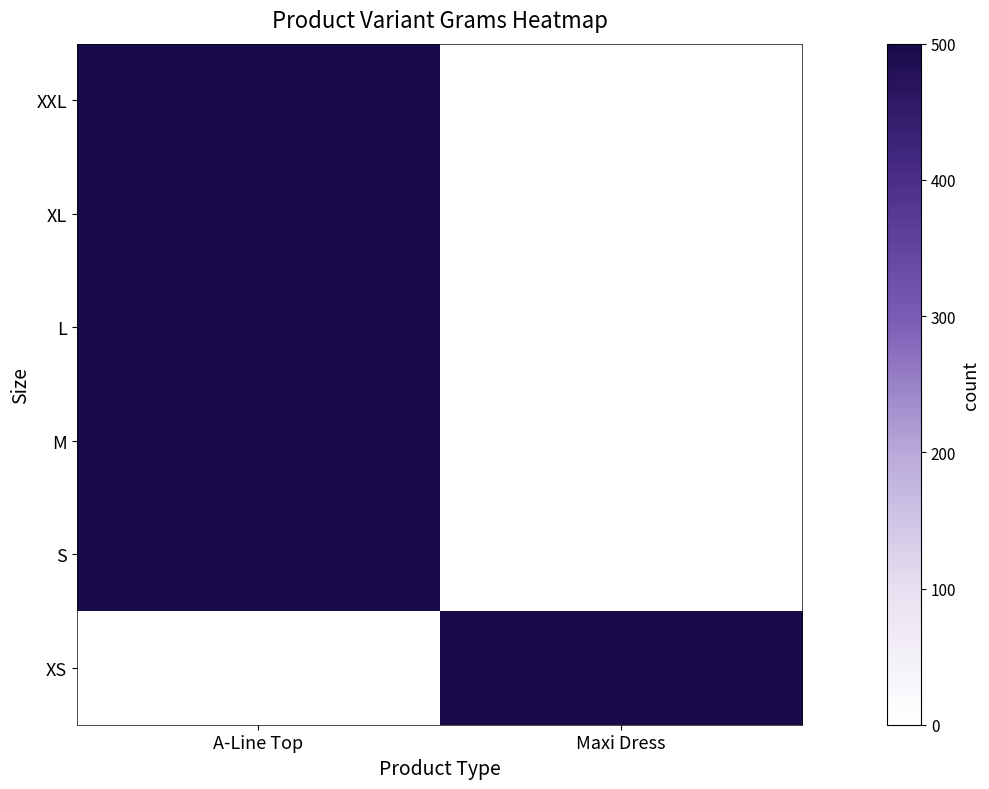

Rank the series by their maximum value, from highest to lowest.

XXL, XL, L, M, S, XS